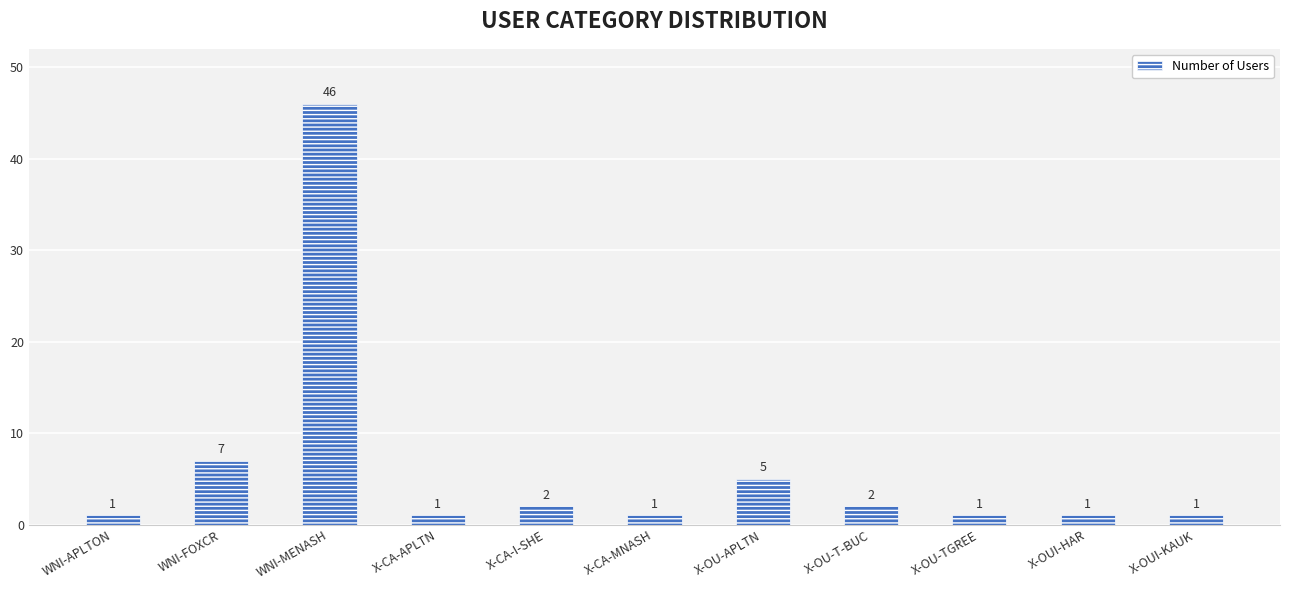

What is the label of the 3rd bar from the left?

WNI-MENASH